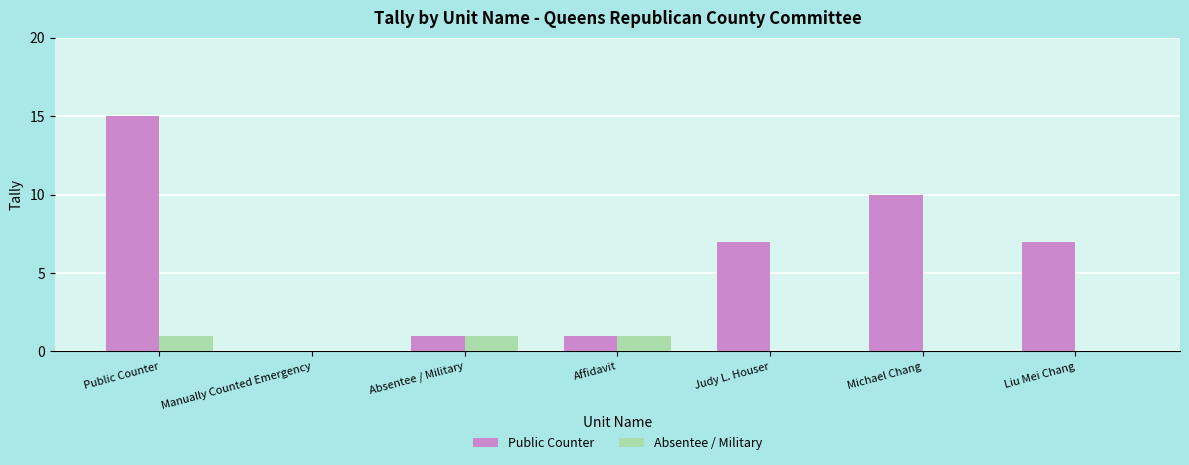

What is the sum of all Public Counter values?

41